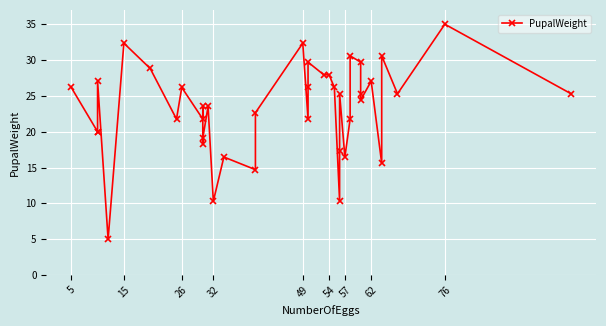

Reading left to right, what are all the values shown in this chart?

26.2	20.0	20.0	27.1	5.0	32.4	28.8	21.8	26.2	21.8	23.5	18.2	19.1	23.5	10.3	16.5	14.7	22.6	32.4	21.8	26.2	29.7	27.9	27.9	26.2	10.3	17.4	25.3	16.5	21.8	30.6	29.7	25.3	24.4	27.1	15.6	30.6	25.3	35.0	25.3